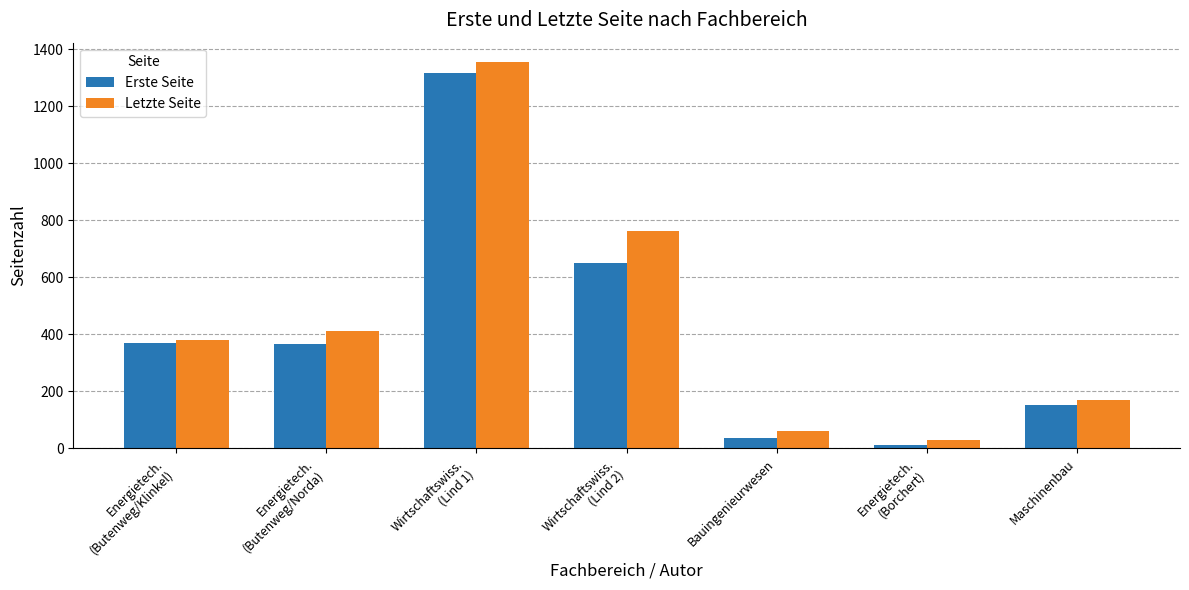

What are all the series names shown in the legend?

Erste Seite, Letzte Seite